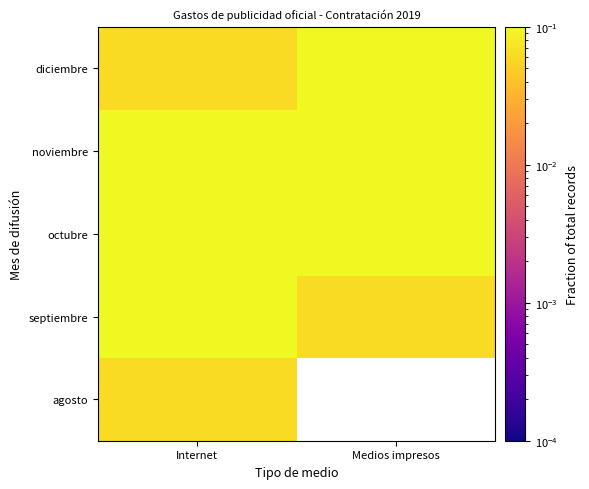

List the labels in order of septiembre value, largest first.

Internet, Medios impresos